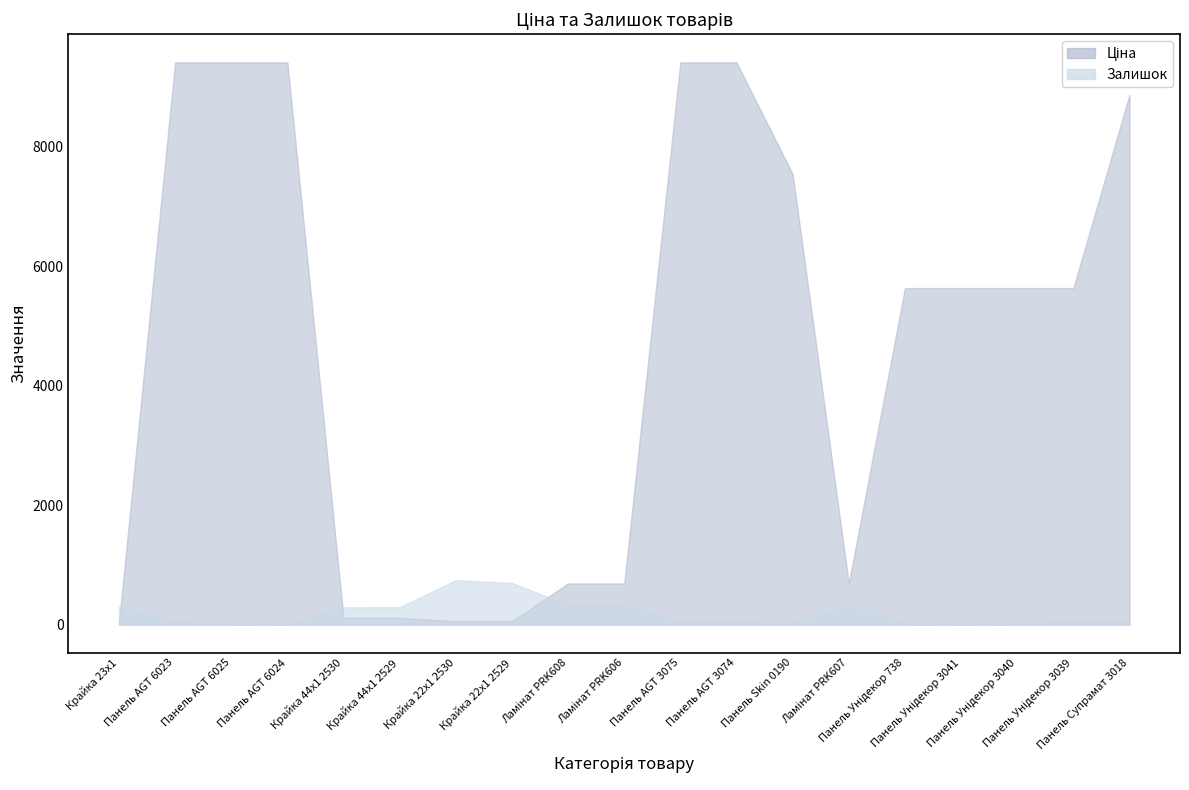

What are all the series names shown in the legend?

Ціна, Залишок